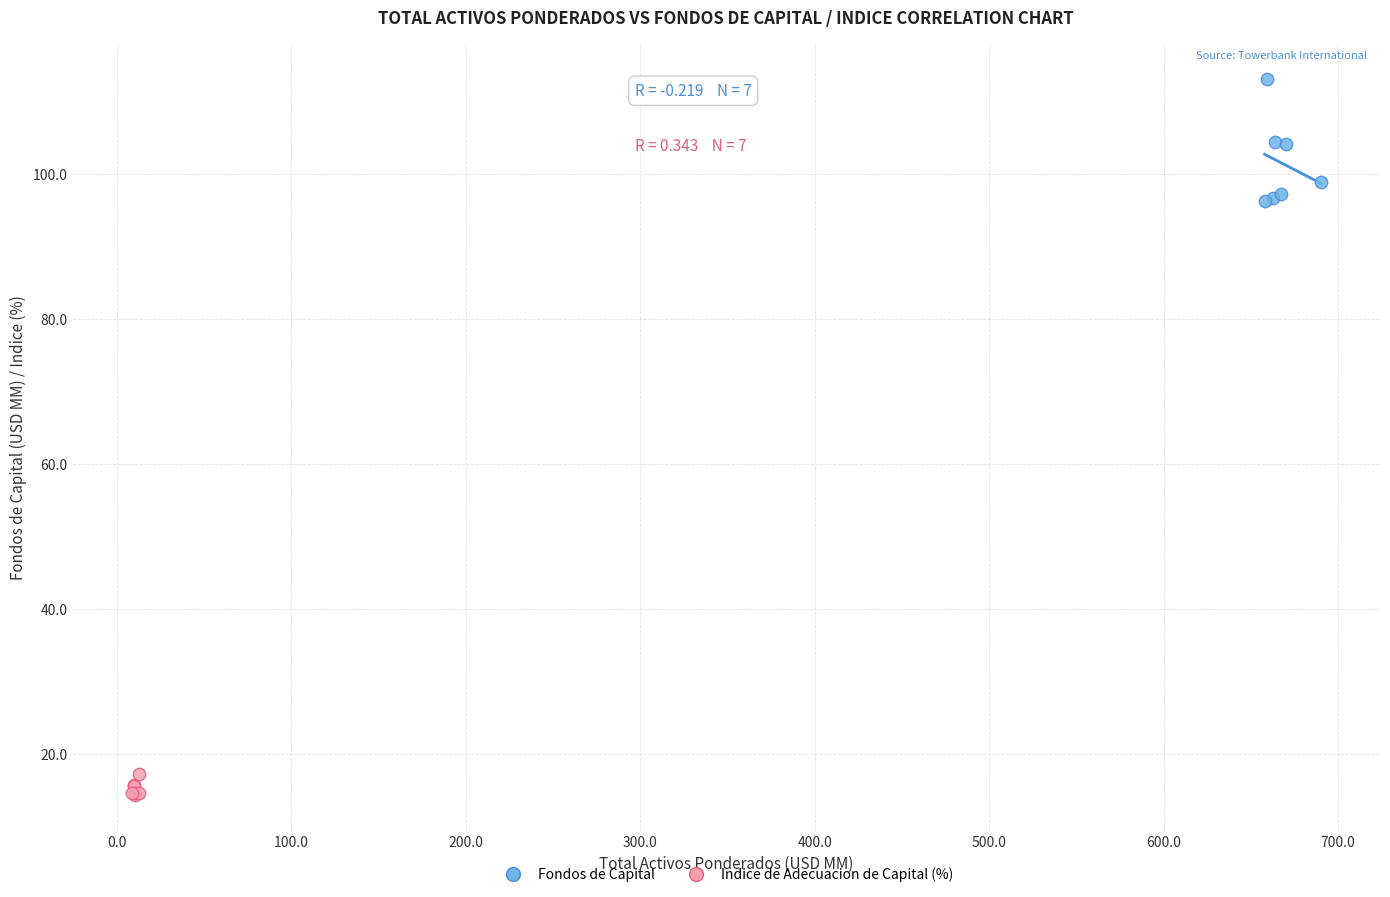

Which series reaches the minimum Y coordinate?

Indice de Adecuacion de Capital (%)